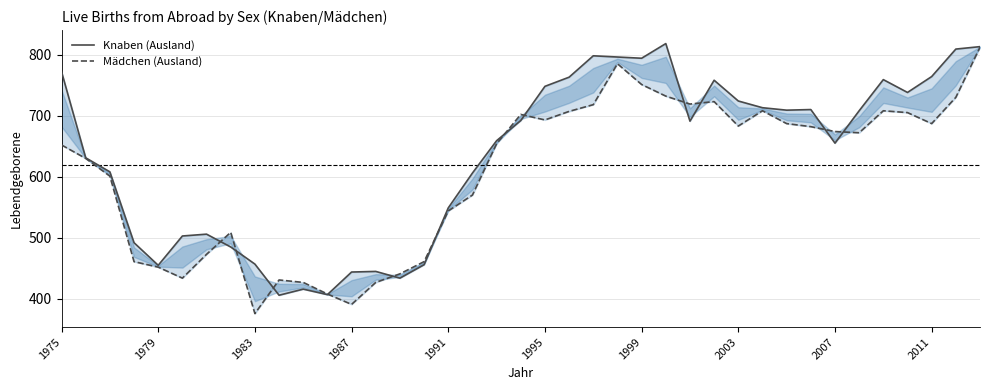

What are all the series names shown in the legend?

Knaben (Ausland), Mädchen (Ausland)